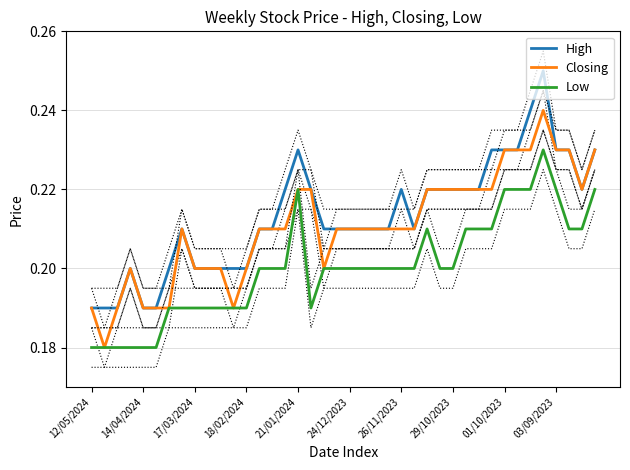

True or false: High and Low cross at least once.

False